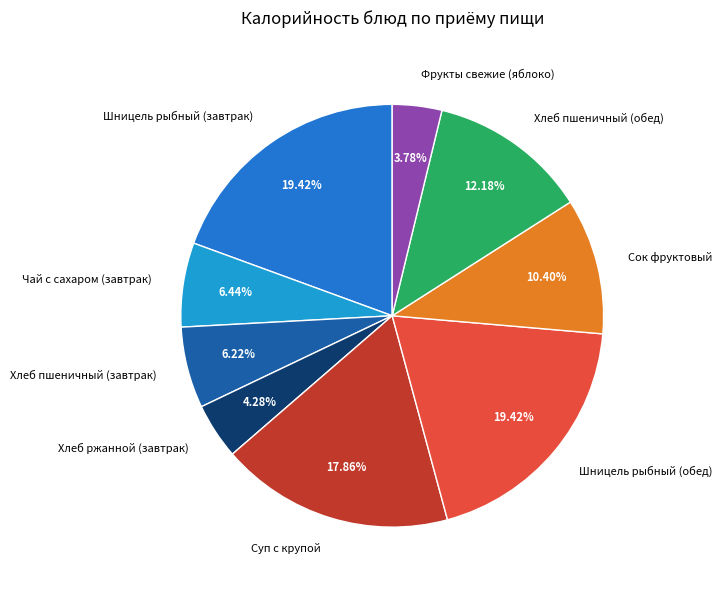

Is the sum of Хлеб пшеничный (завтрак) and Шницель рыбный (обед) greater than half?

No